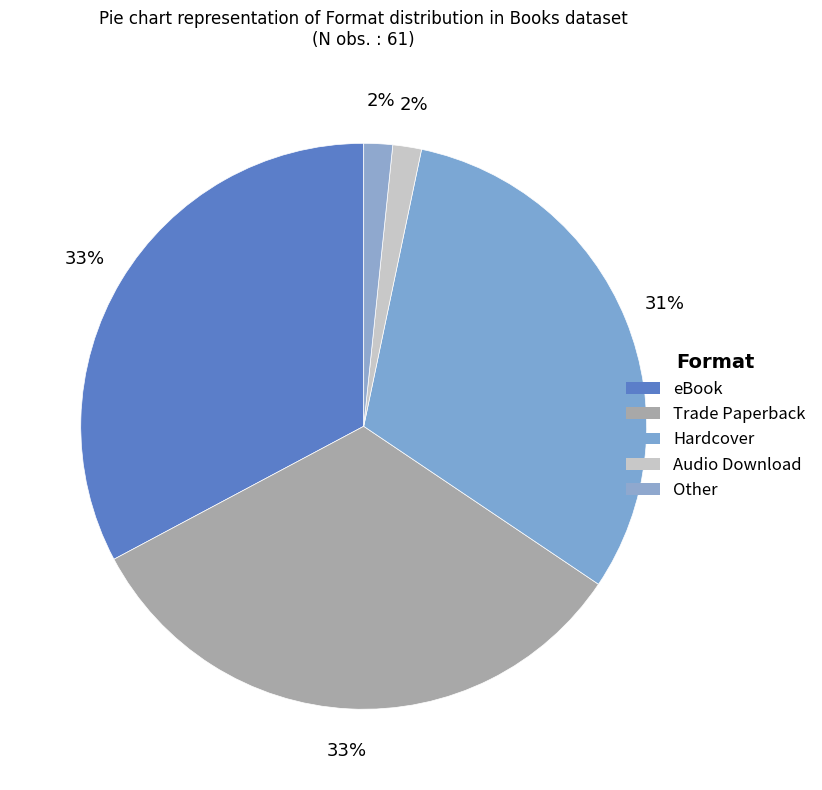

Which has a higher value, Hardcover or Other?

Hardcover